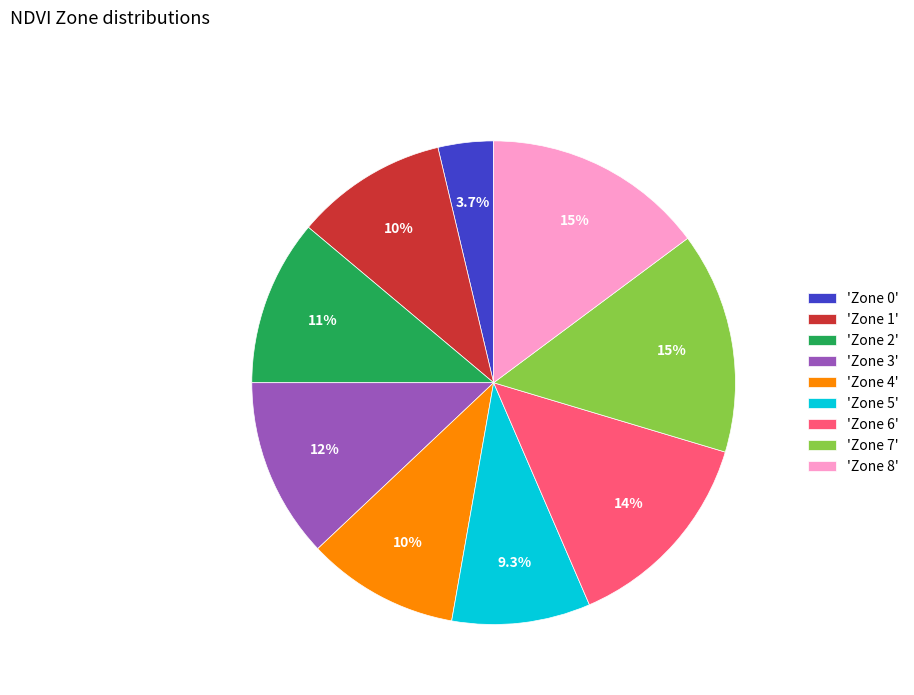

Count the number of slices in the pie.

9